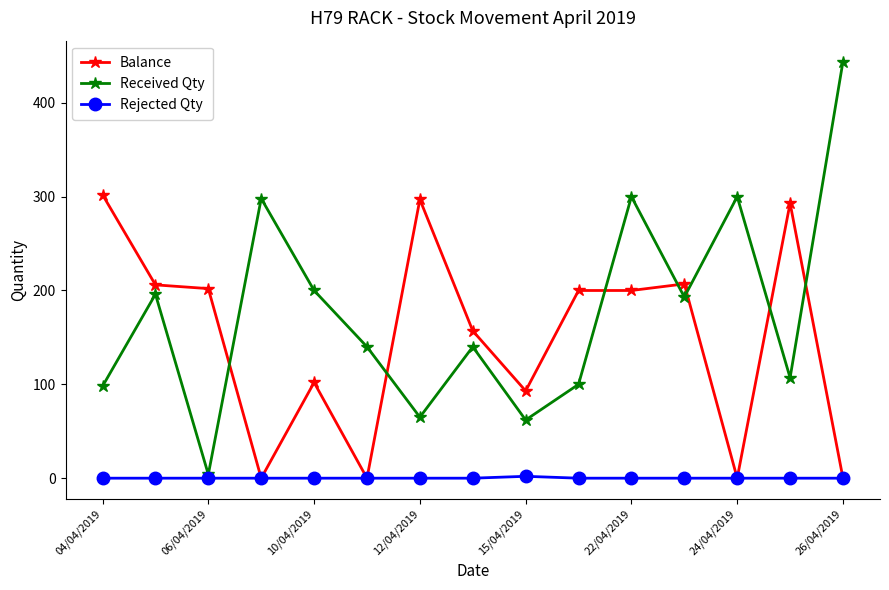

In Received Qty, how many points are lower than both neighbors (excluding endpoints)?

5